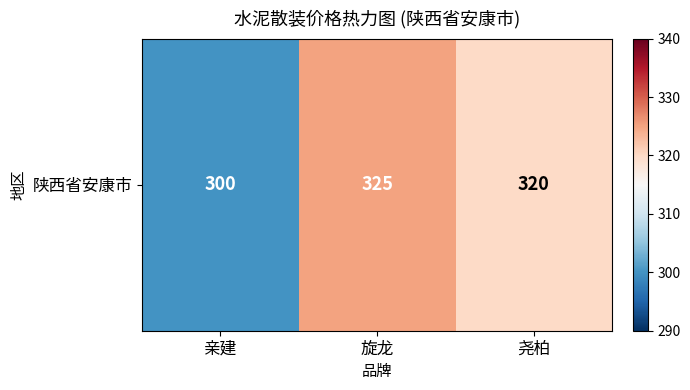

True or false: the data shows 81 at 旋龙.

False